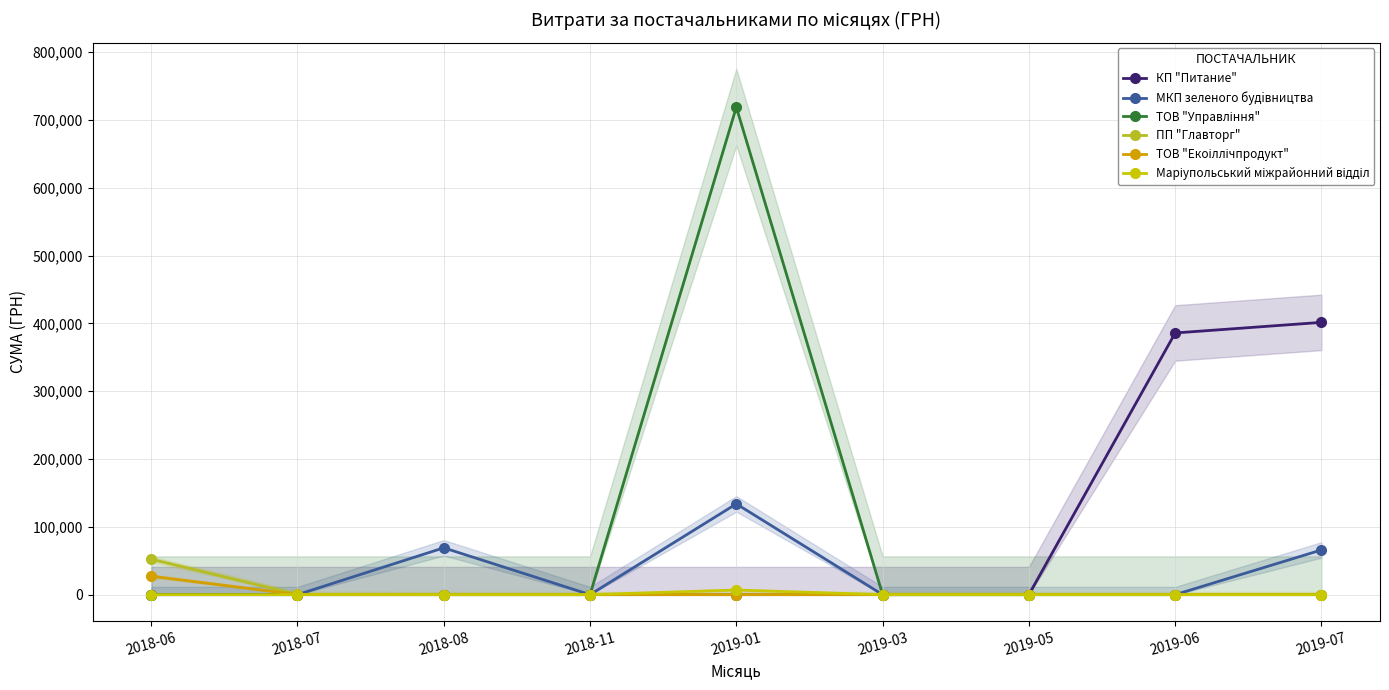

What is the label of the 7th point from the left?

2019-05